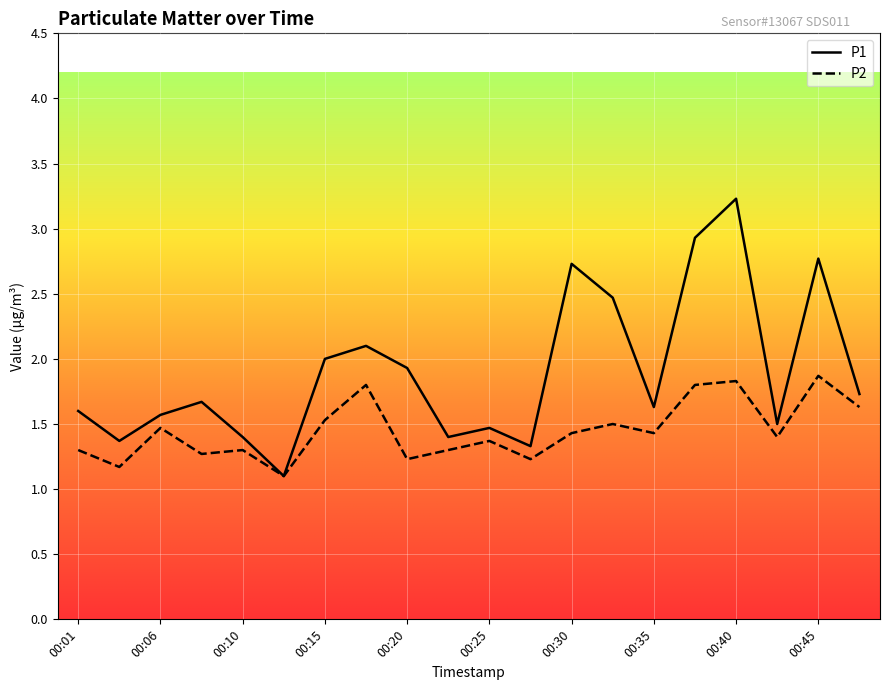

Which series has the largest total across all categories?

P1